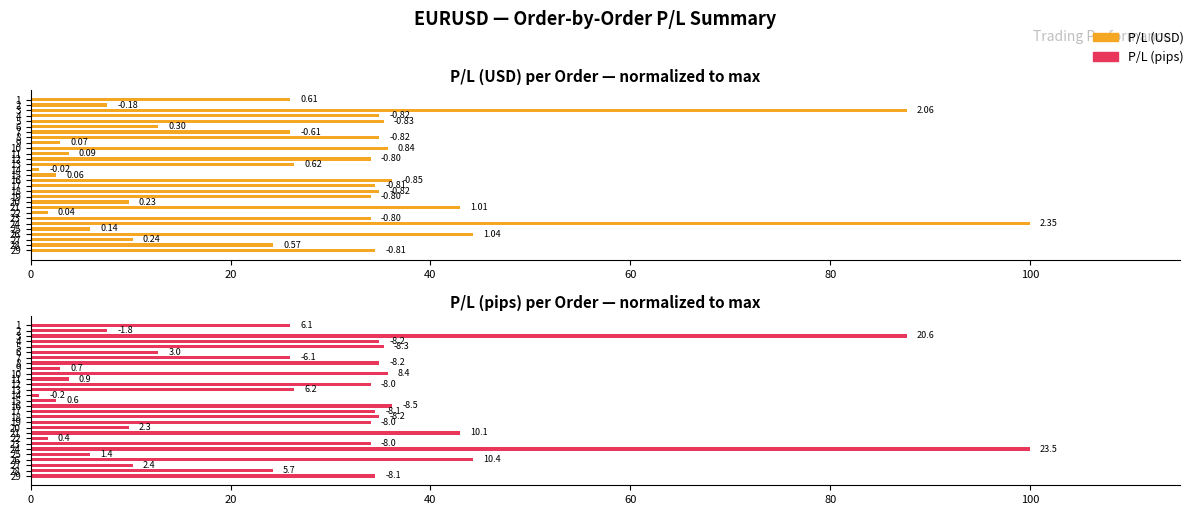

True or false: P/L (pips) has a value of 50.0 at 8.

False